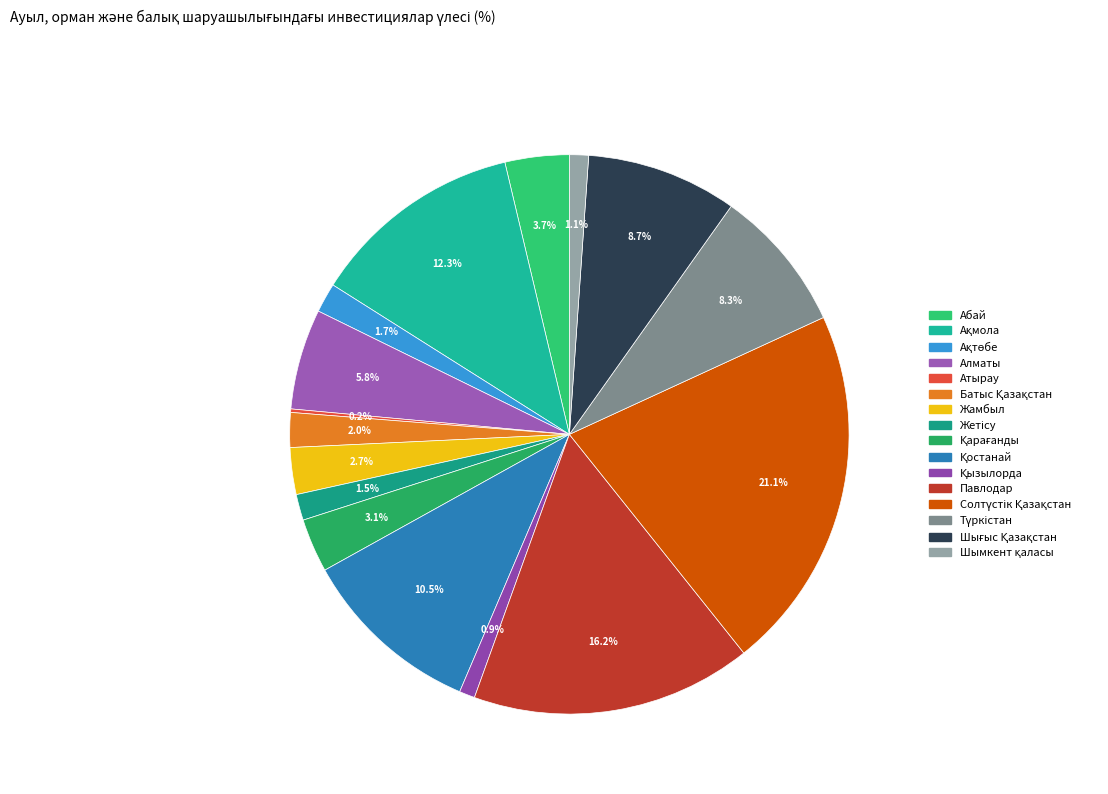

What percentage is NOT represented by Қарағанды?

96.9%